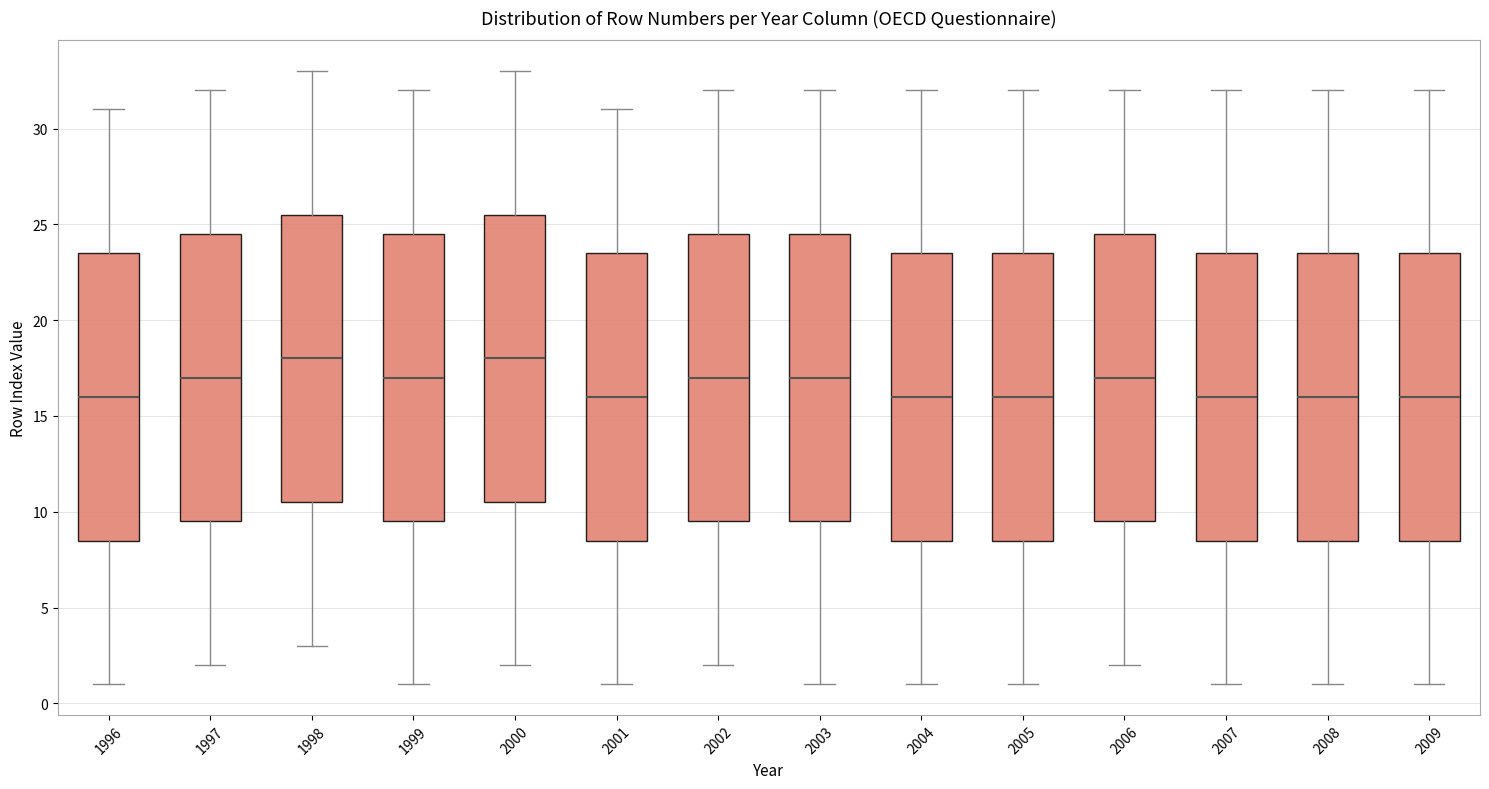

Reading left to right, read every box against the y-axis: the position of its median line, the range the box covers, and the ends of its whiskers. The values are not printed on the chart, so give them approximately, as read against the axis.

1996: median 16.0, box 8.5 to 23.5, whiskers 1.0 to 31.0
1997: median 17.0, box 9.5 to 24.5, whiskers 2.0 to 32.0
1998: median 18.0, box 10.5 to 25.5, whiskers 3.0 to 33.0
1999: median 17.0, box 9.5 to 24.5, whiskers 1.0 to 32.0
2000: median 18.0, box 10.5 to 25.5, whiskers 2.0 to 33.0
2001: median 16.0, box 8.5 to 23.5, whiskers 1.0 to 31.0
2002: median 17.0, box 9.5 to 24.5, whiskers 2.0 to 32.0
2003: median 17.0, box 9.5 to 24.5, whiskers 1.0 to 32.0
2004: median 16.0, box 8.5 to 23.5, whiskers 1.0 to 32.0
2005: median 16.0, box 8.5 to 23.5, whiskers 1.0 to 32.0
2006: median 17.0, box 9.5 to 24.5, whiskers 2.0 to 32.0
2007: median 16.0, box 8.5 to 23.5, whiskers 1.0 to 32.0
2008: median 16.0, box 8.5 to 23.5, whiskers 1.0 to 32.0
2009: median 16.0, box 8.5 to 23.5, whiskers 1.0 to 32.0